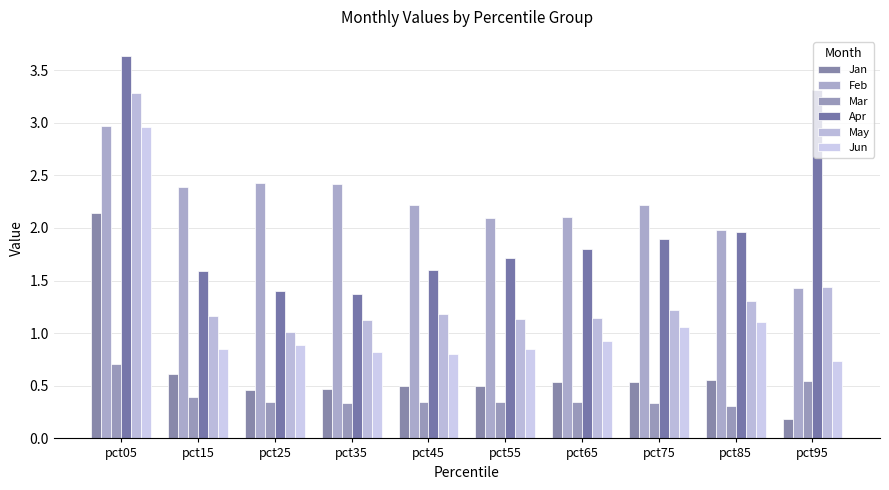

Does the chart contain stacked bars?

No